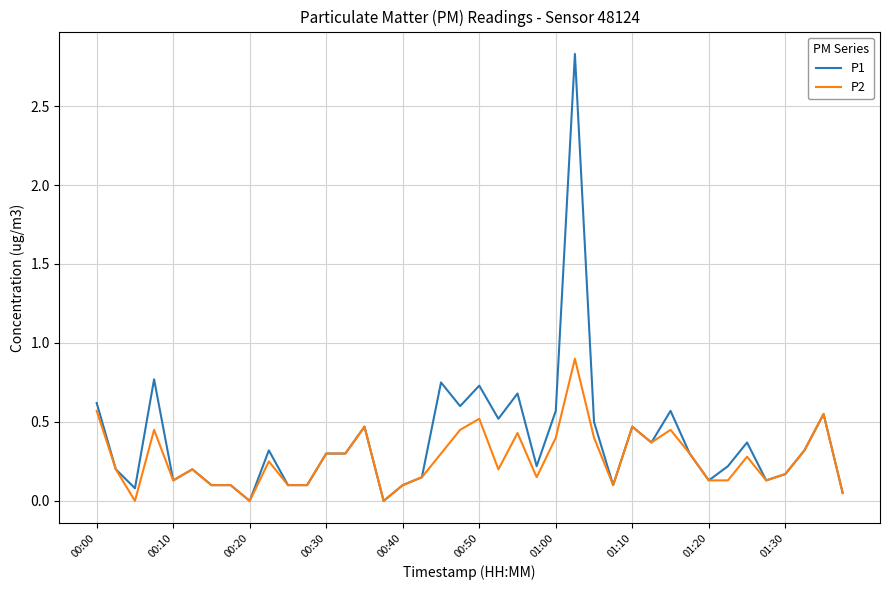

How many lines are shown in the chart?

2